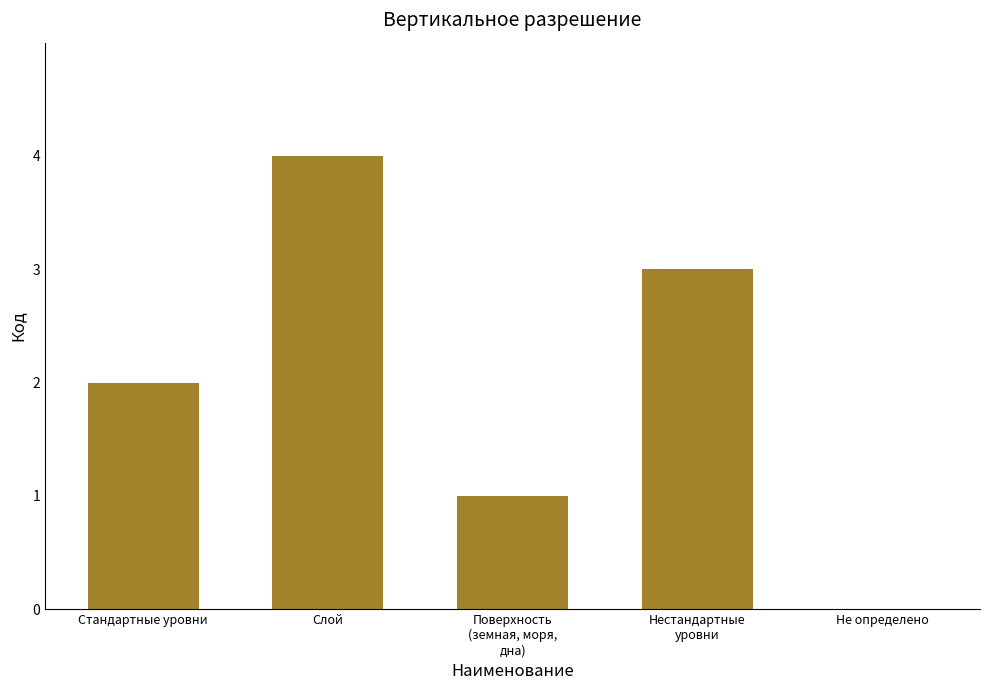

Read the value at Стандартные уровни.

2